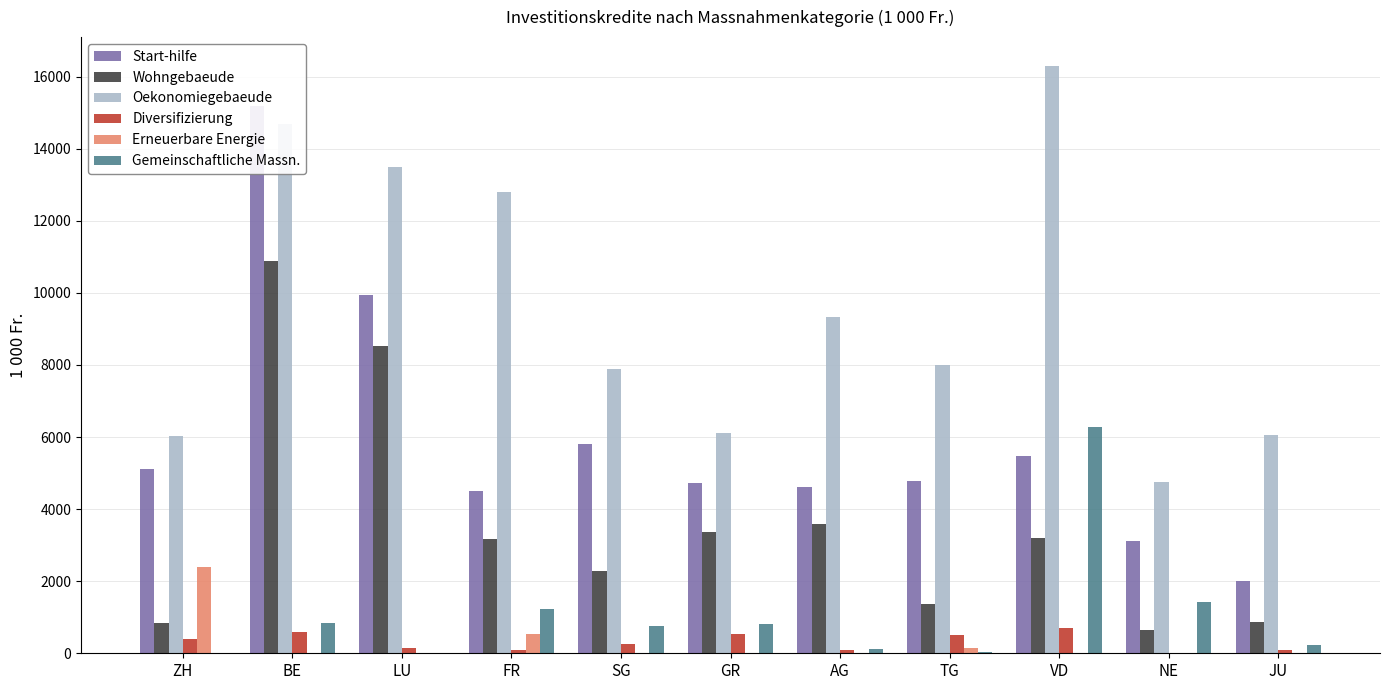

At which label is Oekonomiegebaeude closest to 10523?

AG